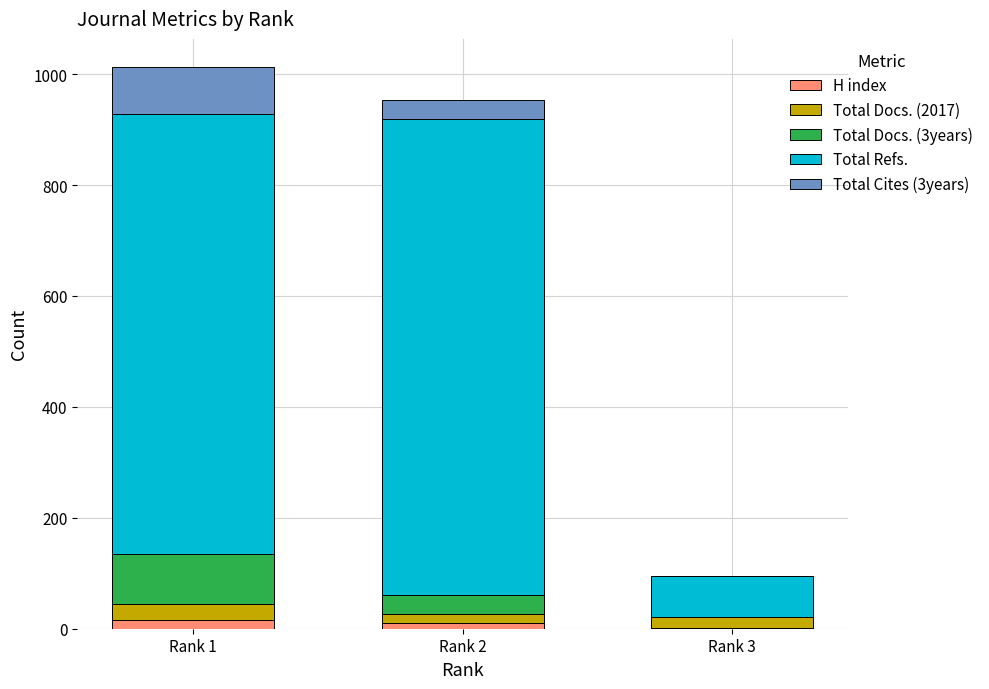

At which category is the sum across all series the highest?

Rank 1